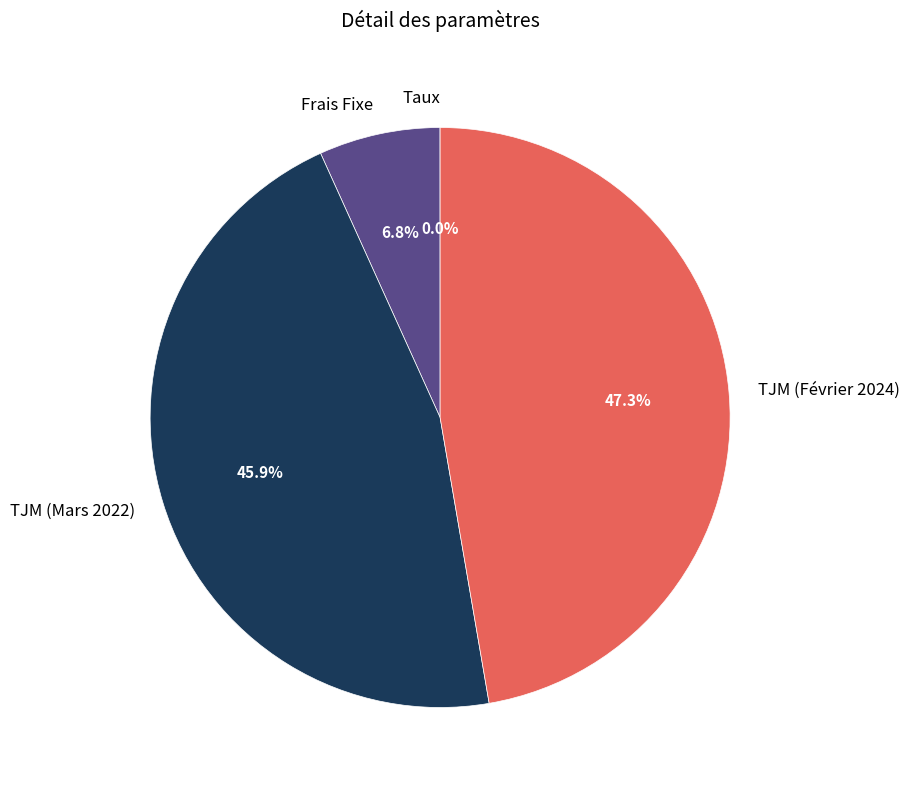

What percentage is the Frais Fixe slice, to the nearest percent?

7%